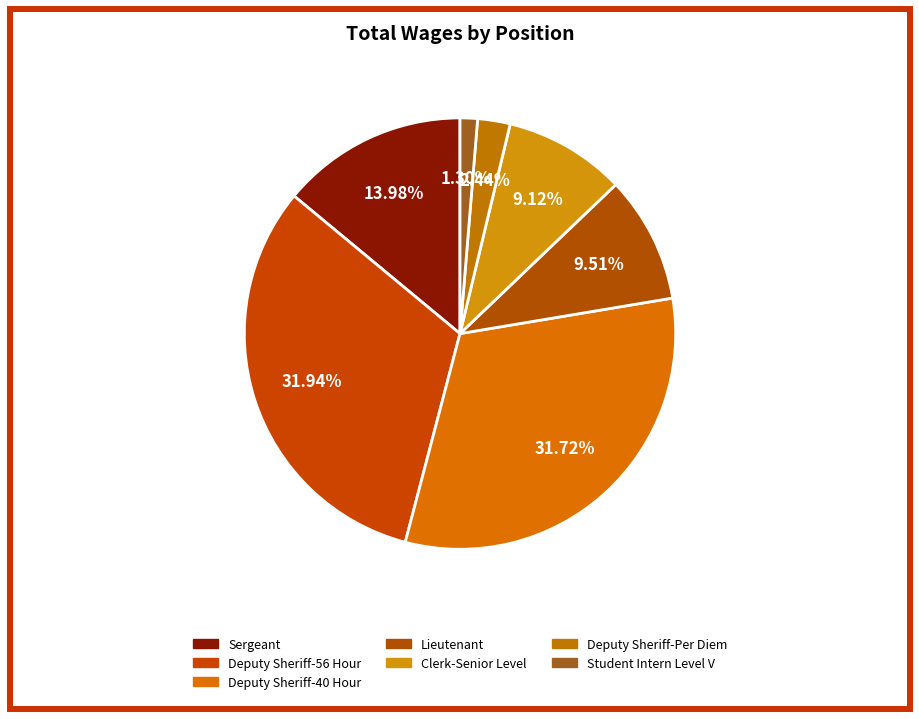

What is the change in value from Deputy Sheriff-56 Hour to Deputy Sheriff-Per Diem?

-368484